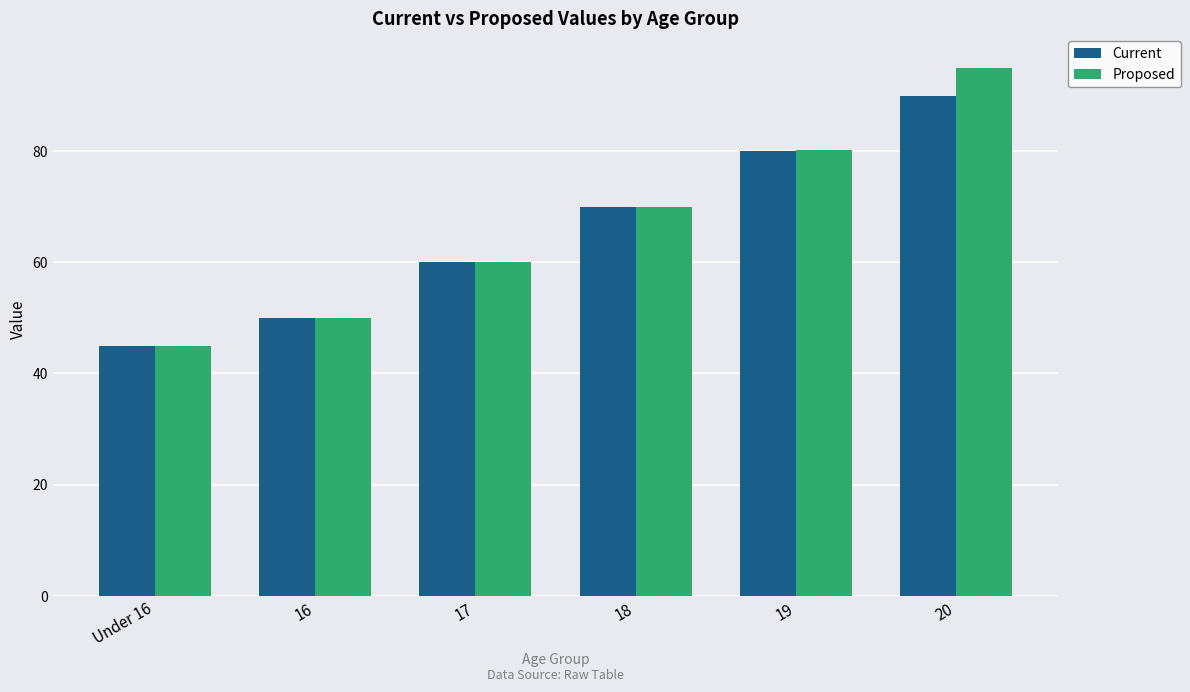

Which category has the highest value in the Proposed series?

20